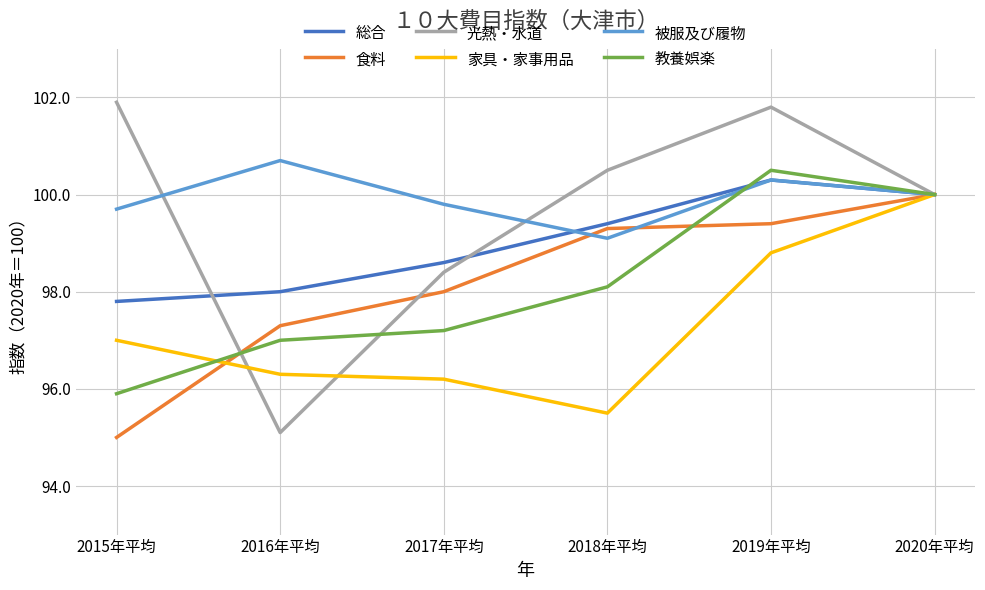

What is the difference between the second highest and second lowest values in the 光熱・水道 series?

3.4